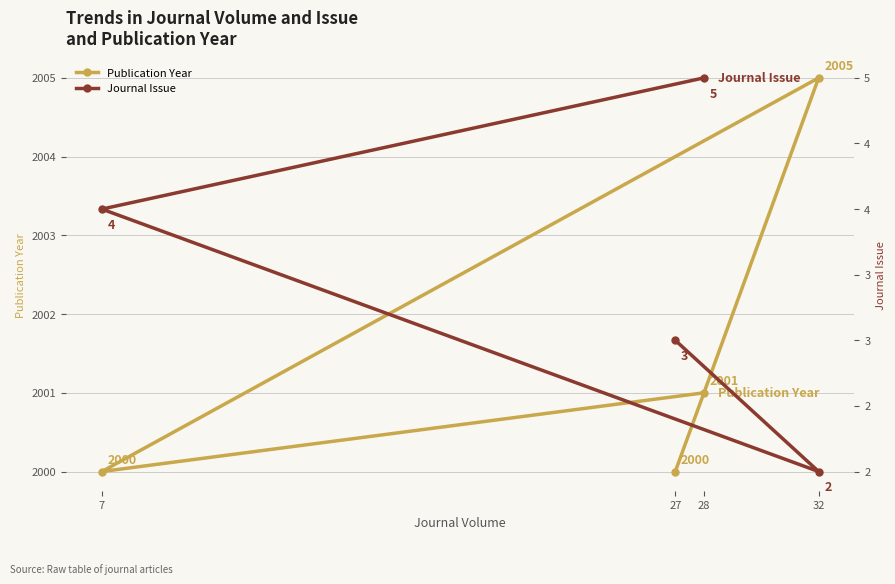

Reading left to right, what are all the values shown in this chart?

Publication Year: 27=2000	32=2005	7=2000	28=2001
Journal Issue: 27=3	32=2	7=4	28=5